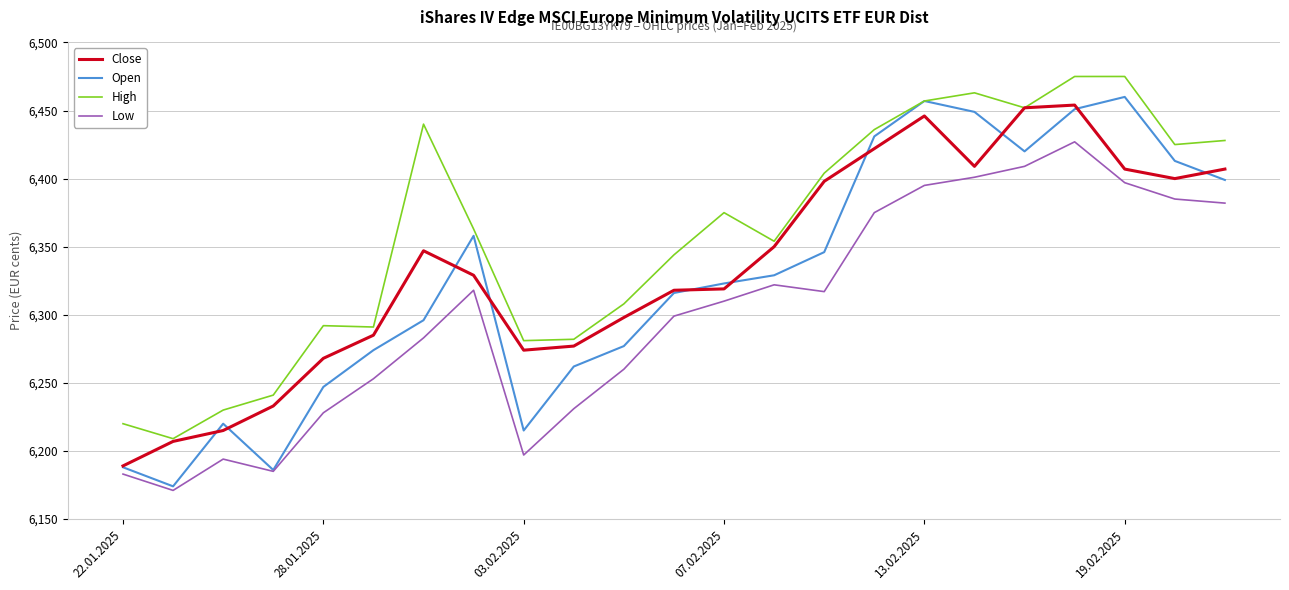

What is the highest value of the Close series?

6454